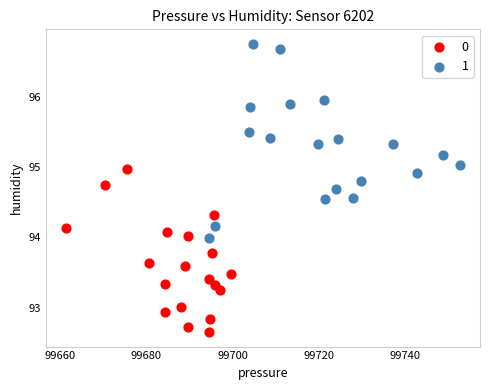

Which series reaches the minimum Y coordinate?

0